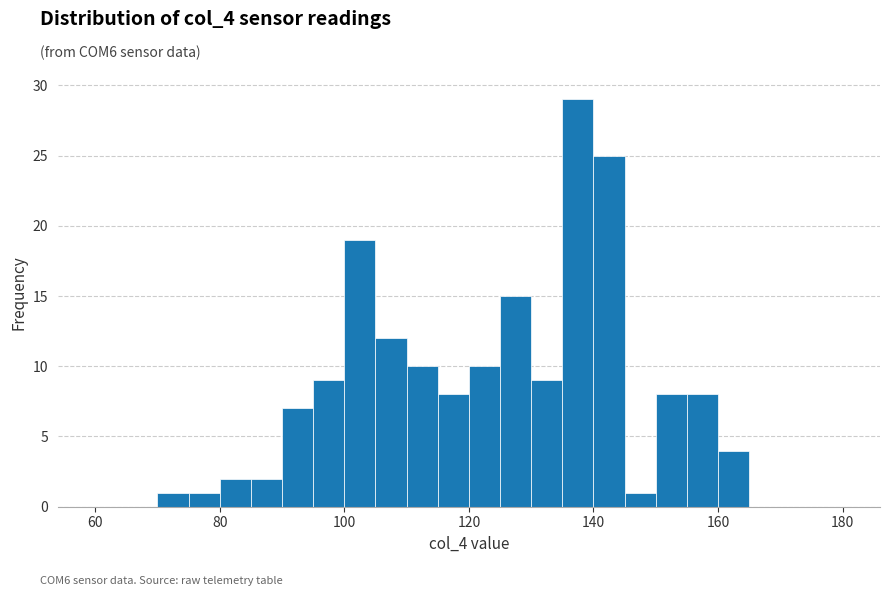

Read against the x-axis, roughly where is the centre of the tallest bar?

138